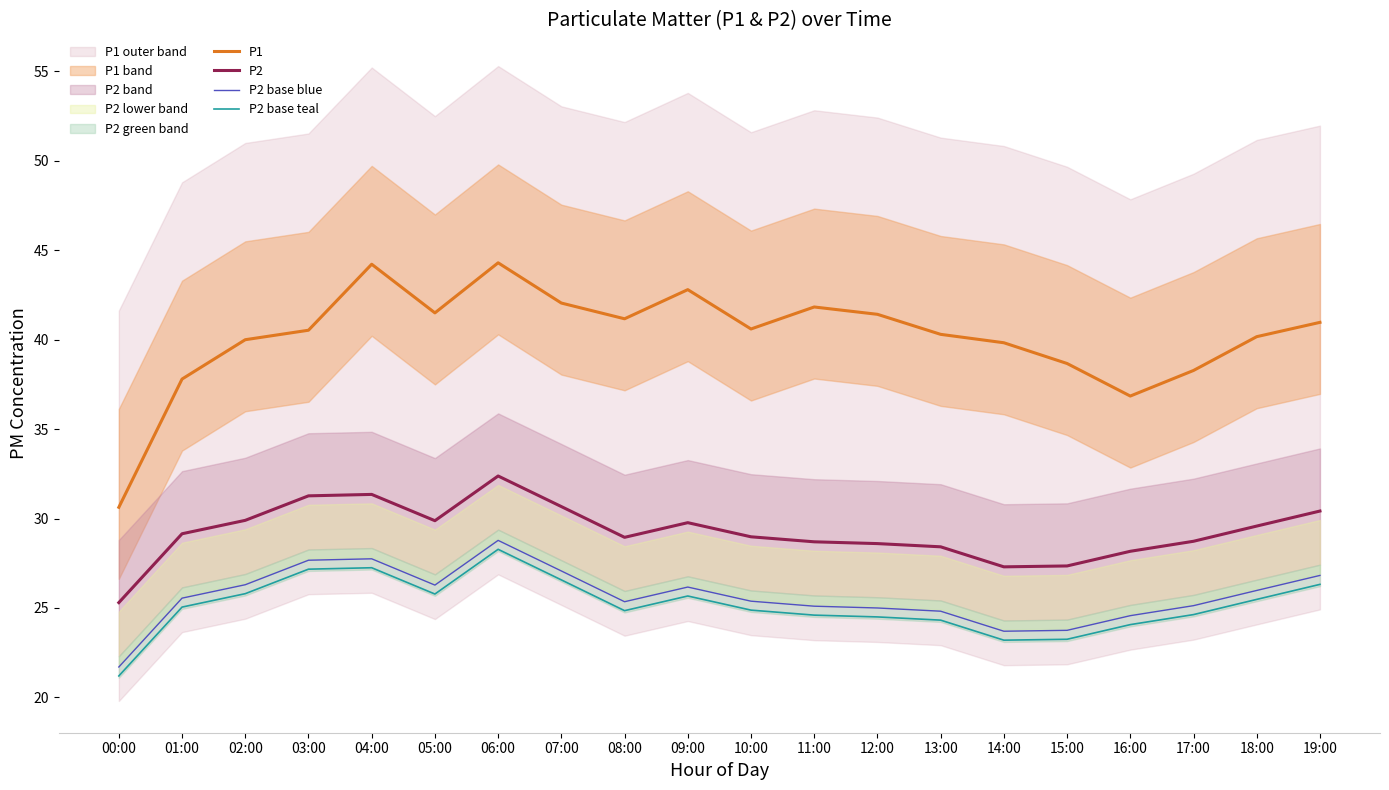

At which category is the sum across all series the highest?

06:00